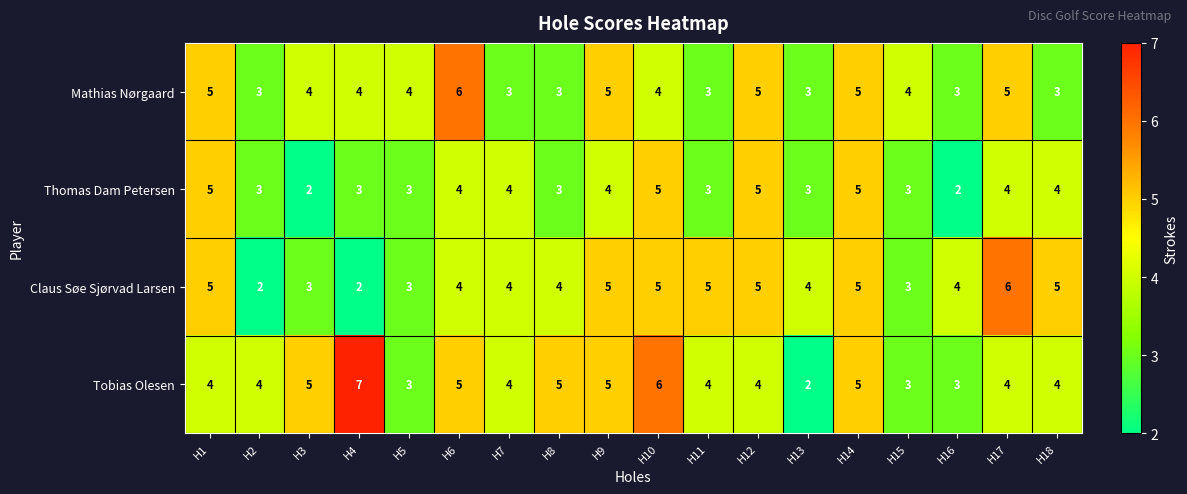

Which series has the largest range (max minus min)?

Tobias Olesen